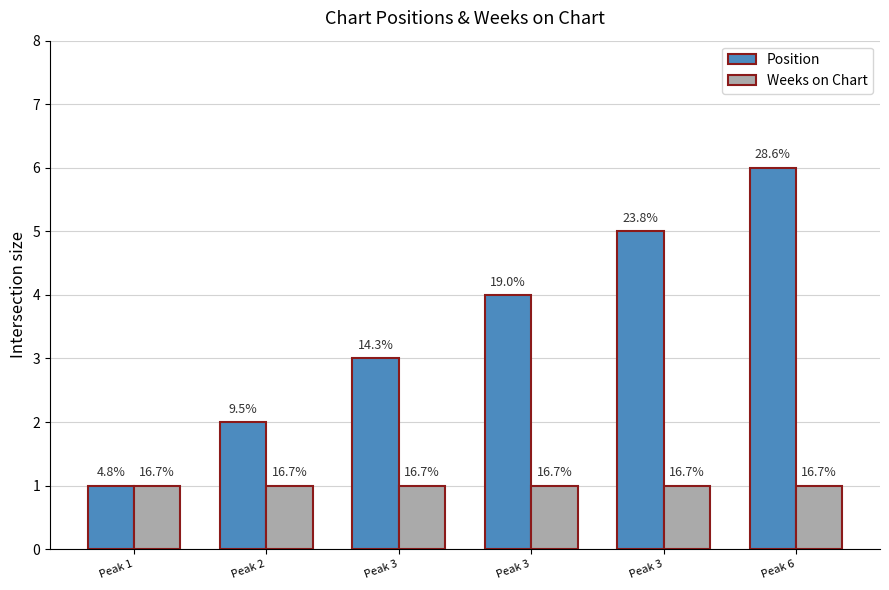

How many Position values are between 2 and 5?

4